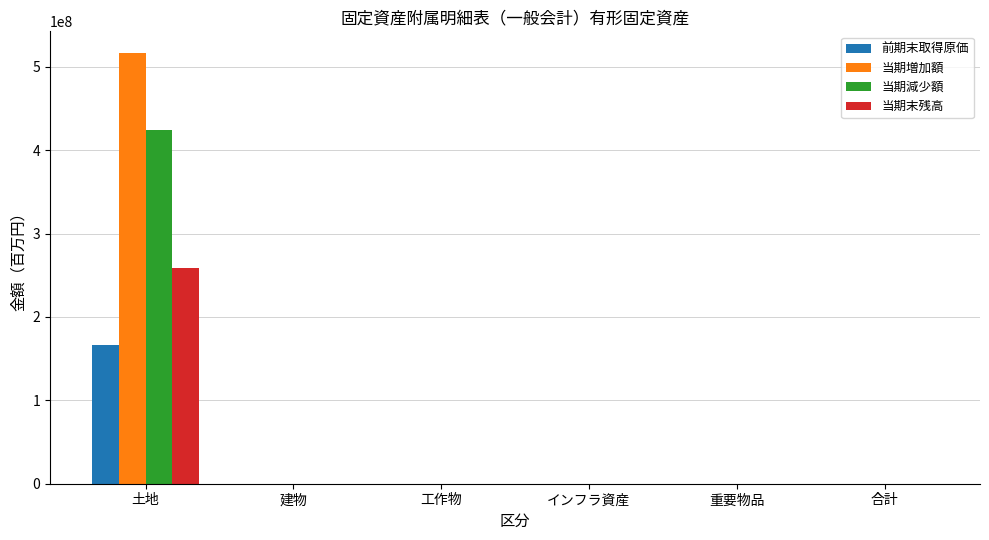

What is the maximum value for 当期増加額?

516762676